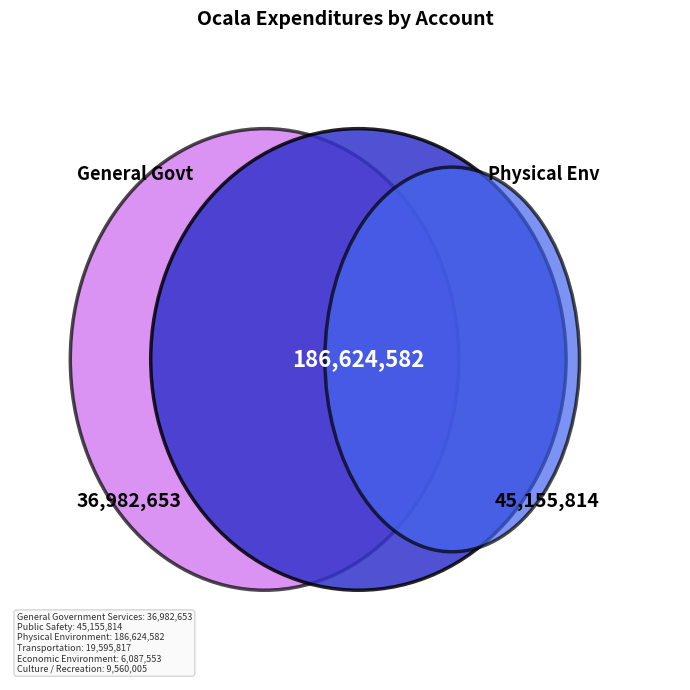

What is the largest slice in the pie chart?

Physical Environment